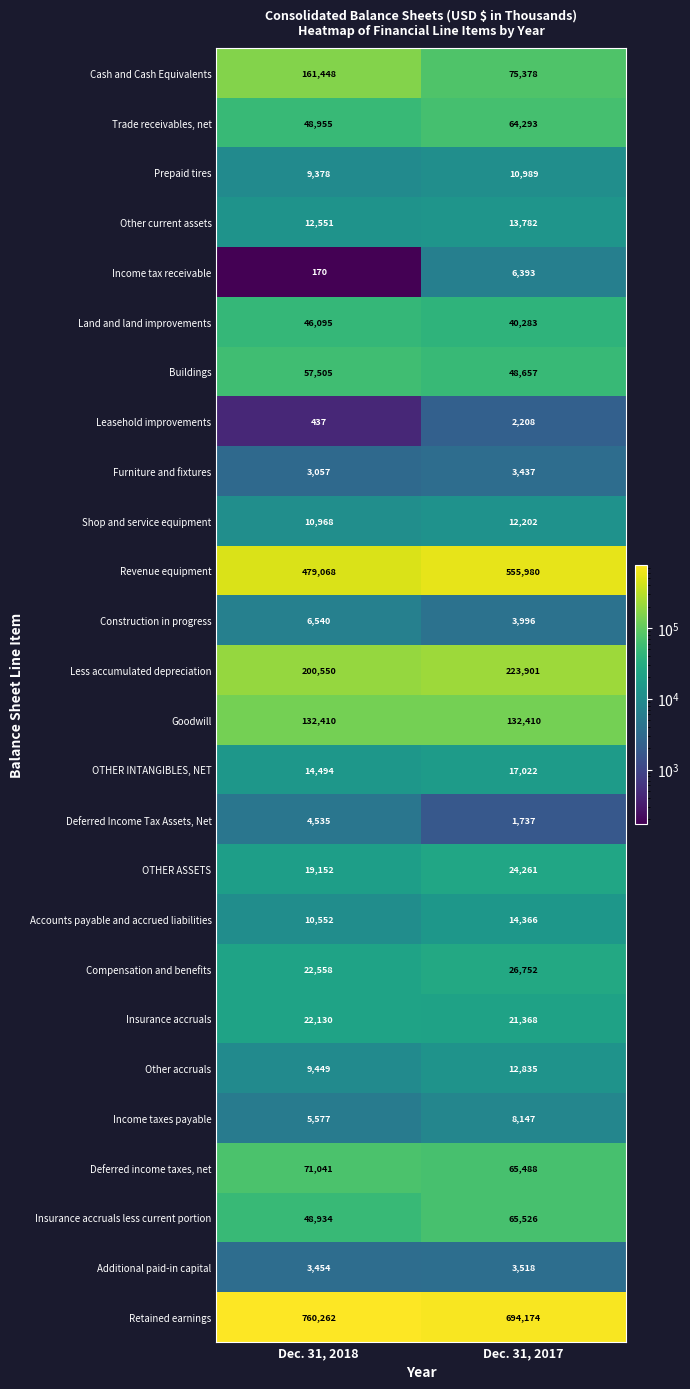

Which series has the largest total across all categories?

Retained earnings